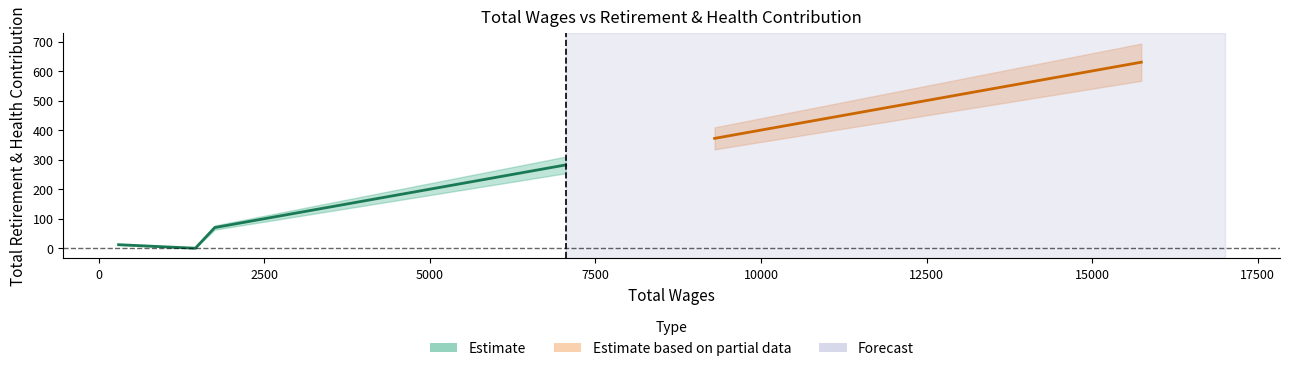

What is the greatest value displayed?

630